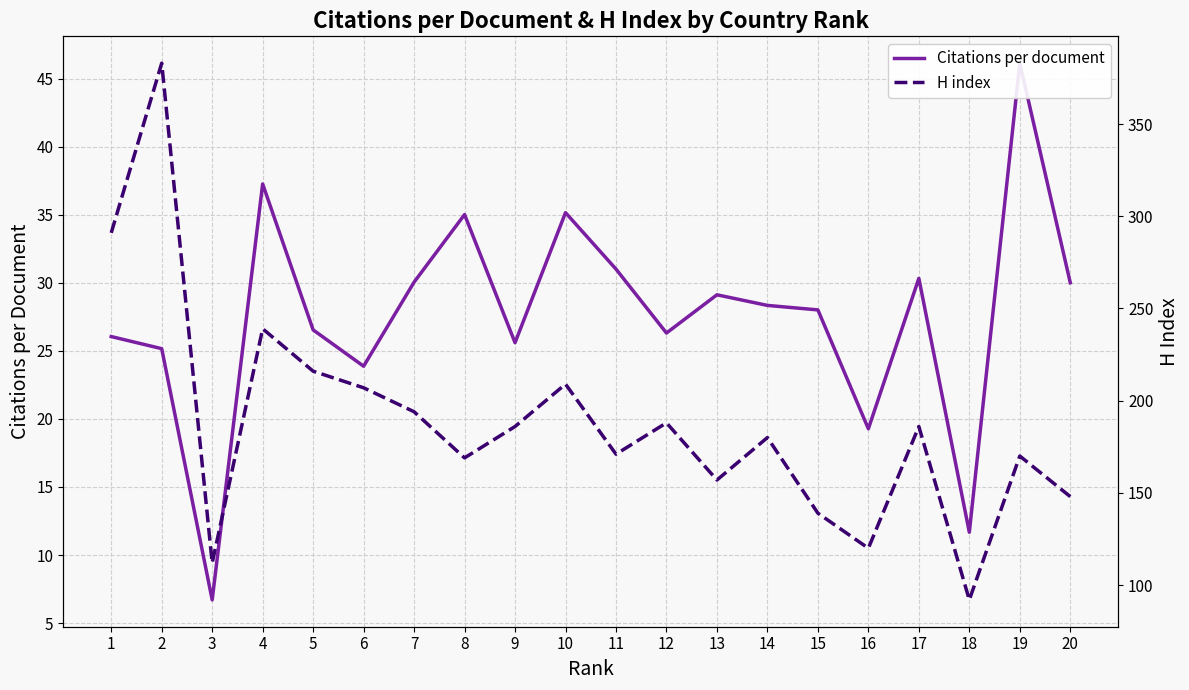

Between 2 and 4, which is larger?

4